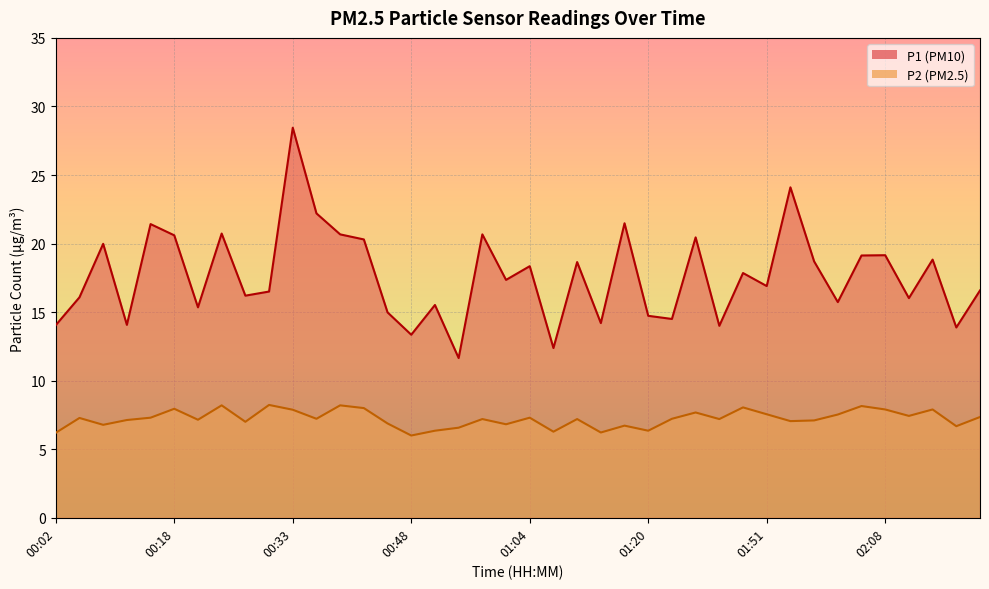

Which series has the largest total across all categories?

P1